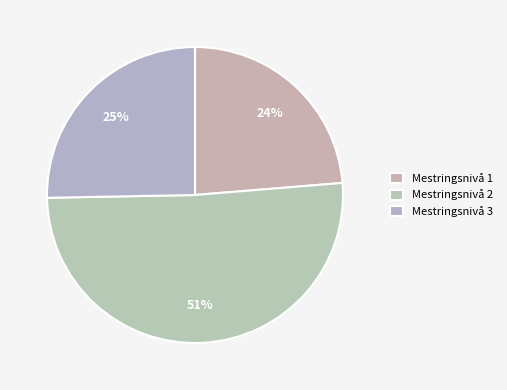

Which category accounts for the majority?

Mestringsnivå 2